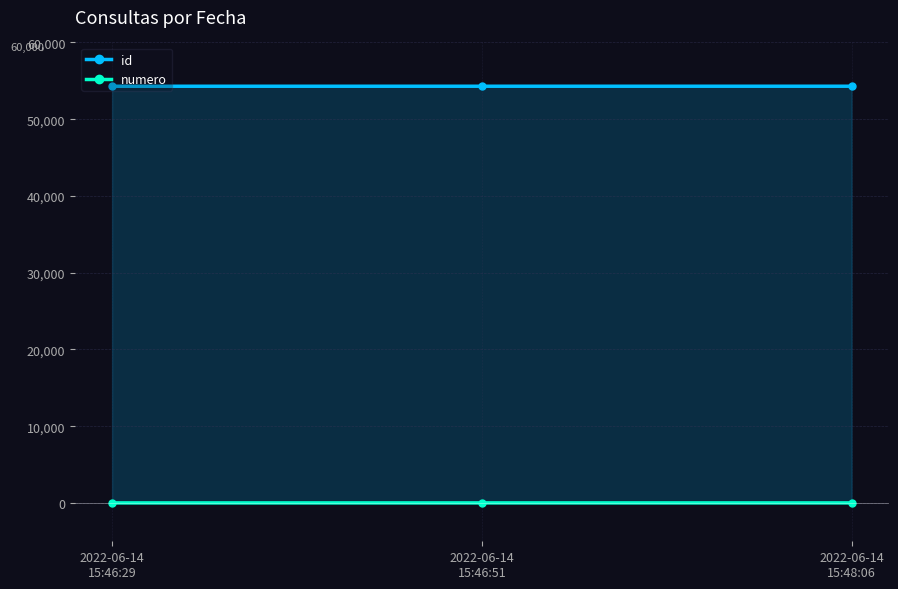

What is the maximum value shown in the chart?

54295